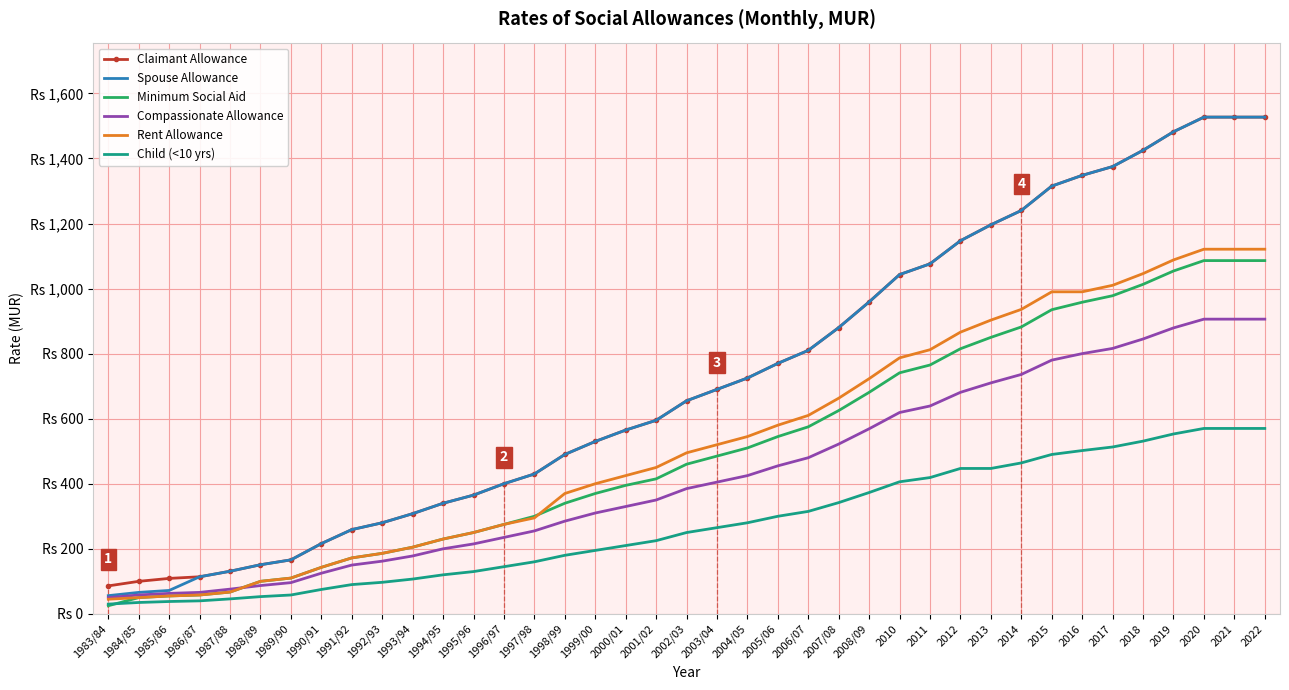

True or false: Spouse Allowance has a value of 68 at 1993/94.

False